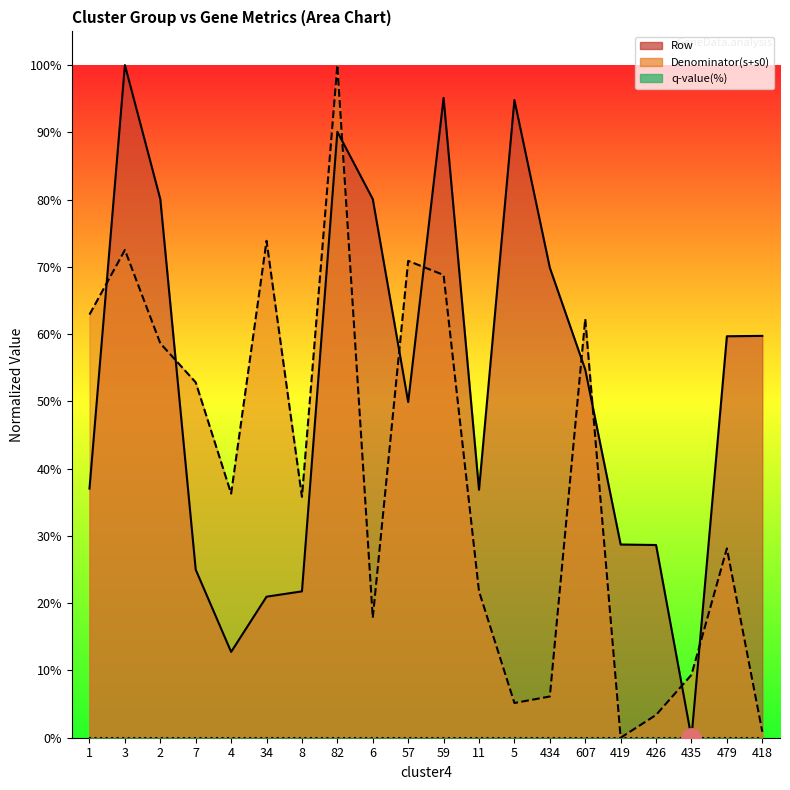

Where is the first local minimum for Row?

4